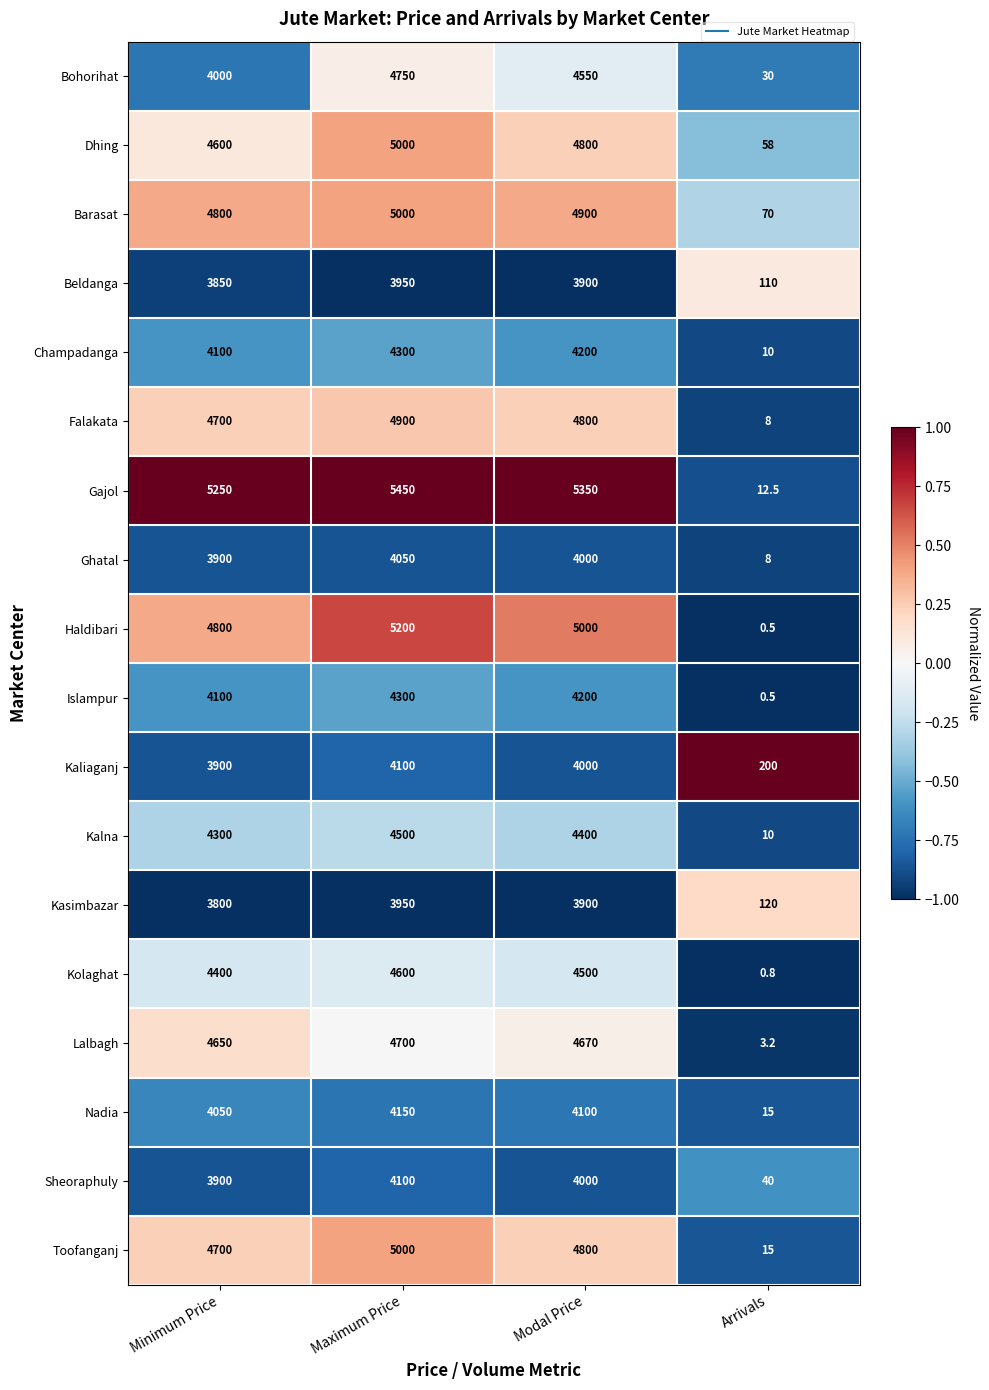

The value of Beldanga at Modal Price is 3900.0. True or false?

True